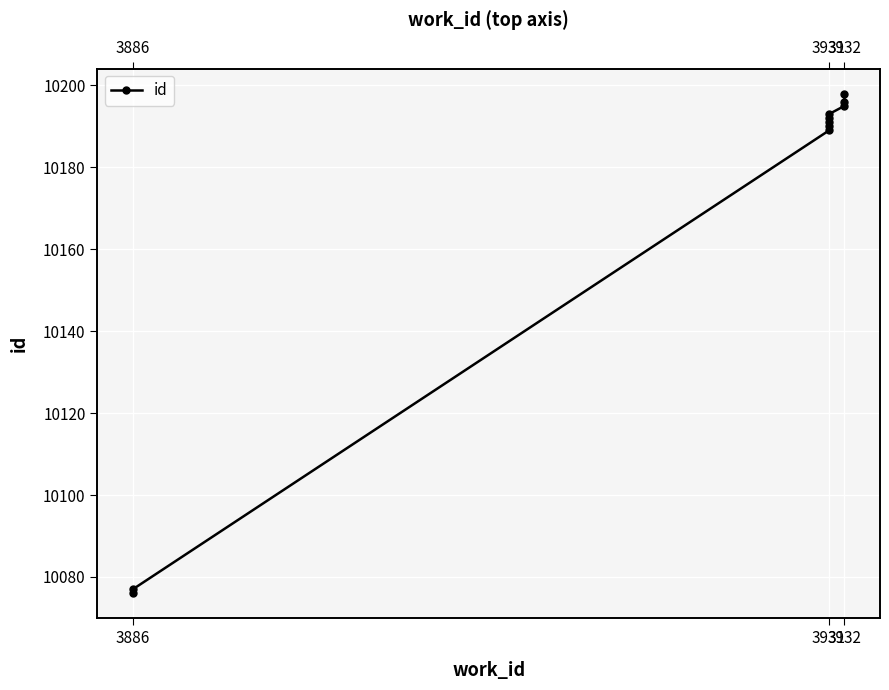

How many categories are shown in the chart?

10